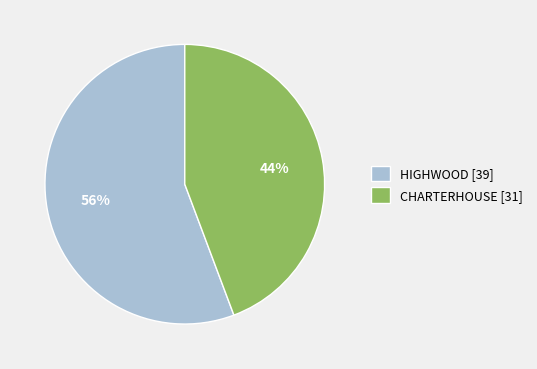

Is there any slice that represents more than half of the pie?

Yes